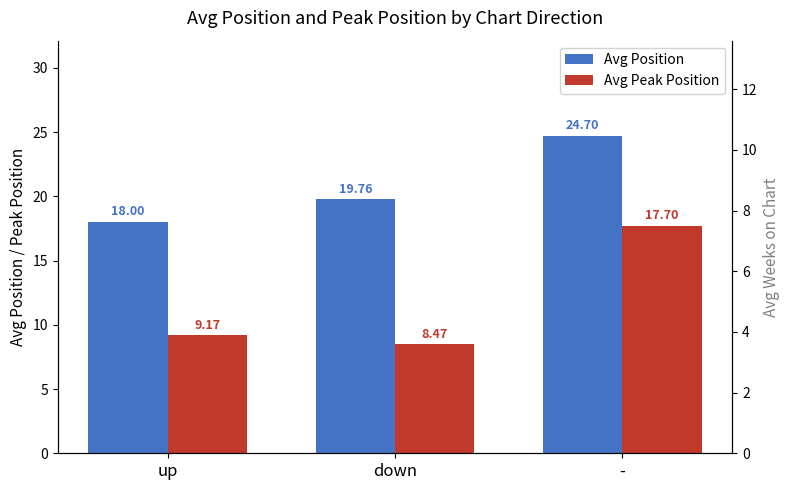

How many bars are there in each group?

2